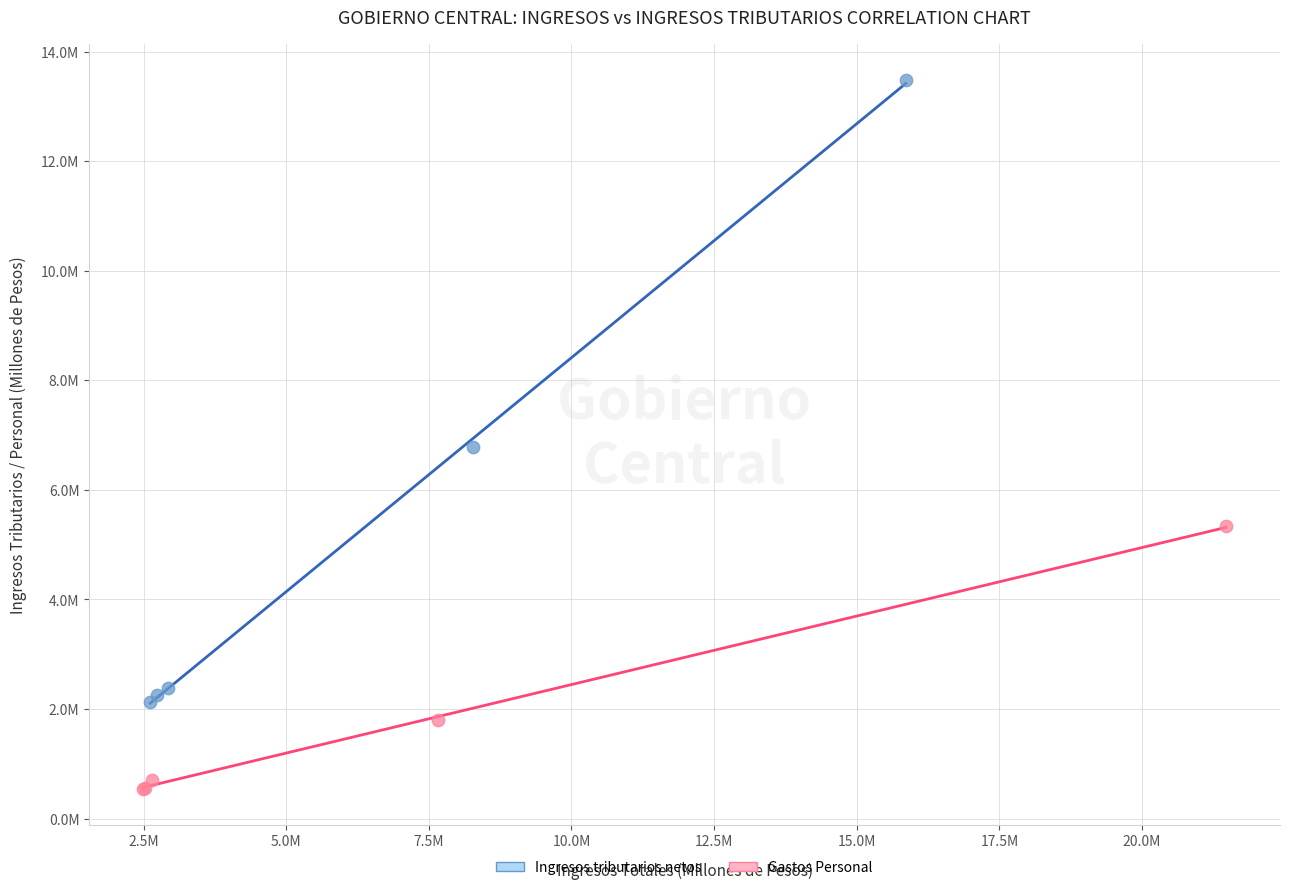

Which series contains the highest Y value?

Ingresos tributarios netos